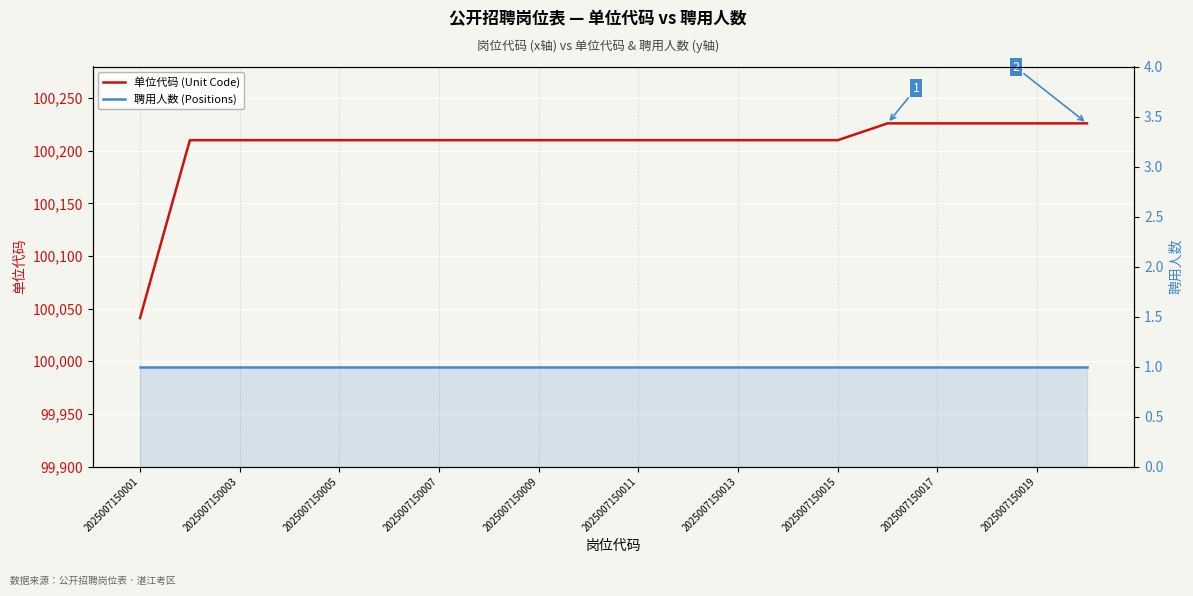

Reading left to right, list all the values displayed in this chart.

单位代码 (Unit Code): 100041	100210	100210	100210	100210	100210	100210	100210	100210	100210	100210	100210	100210	100210	100210	100226	100226	100226	100226	100226
聘用人数 (Positions): 1	1	1	1	1	1	1	1	1	1	1	1	1	1	1	1	1	1	1	1